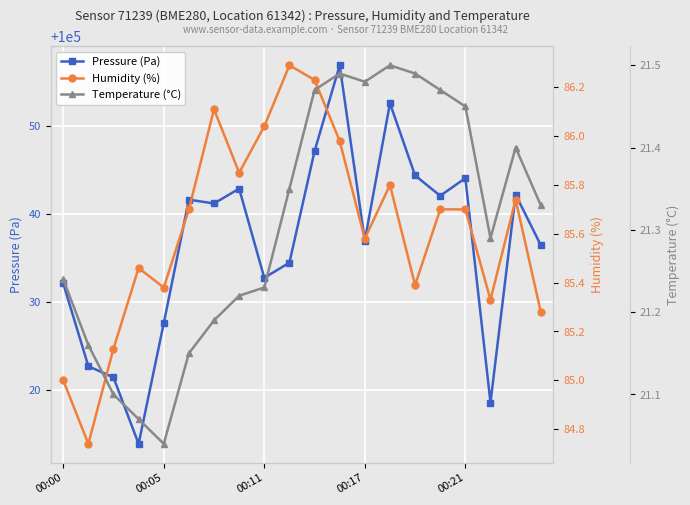

How many values in the Pressure (Pa) series exceed 100041?

10